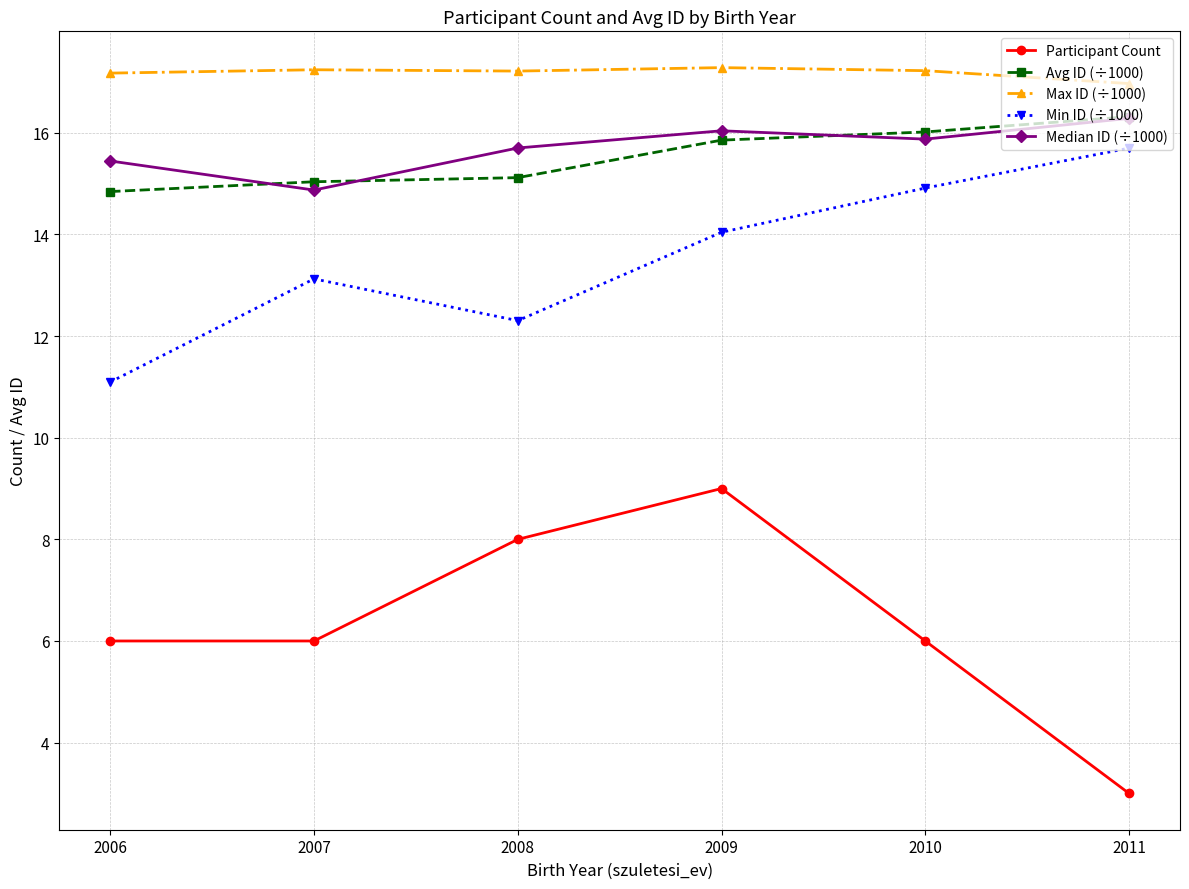

True or false: Avg ID (÷1000) has a value of 16.3 at 2011.

True